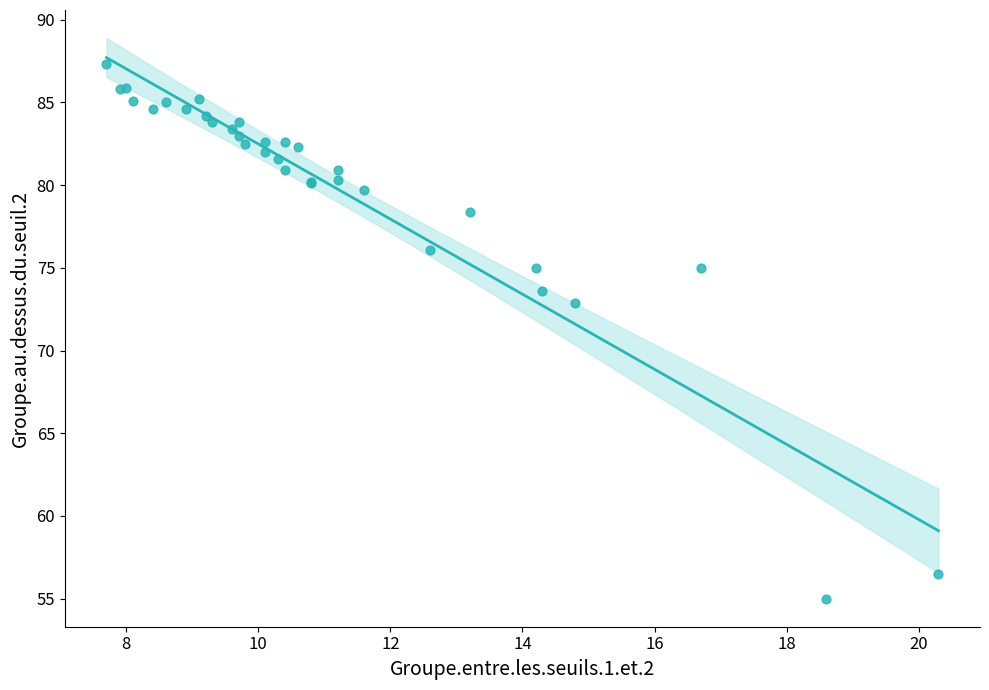

What Y value in the scatter plot is closest to 71?

72.9